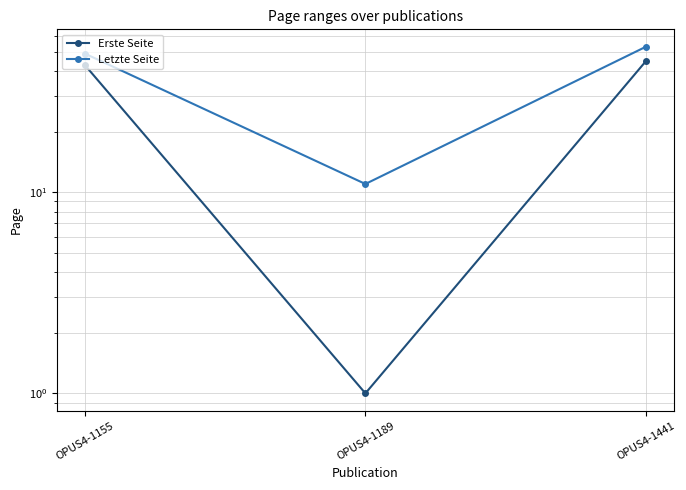

Where does the Erste Seite series first go above 43?

OPUS4-1441